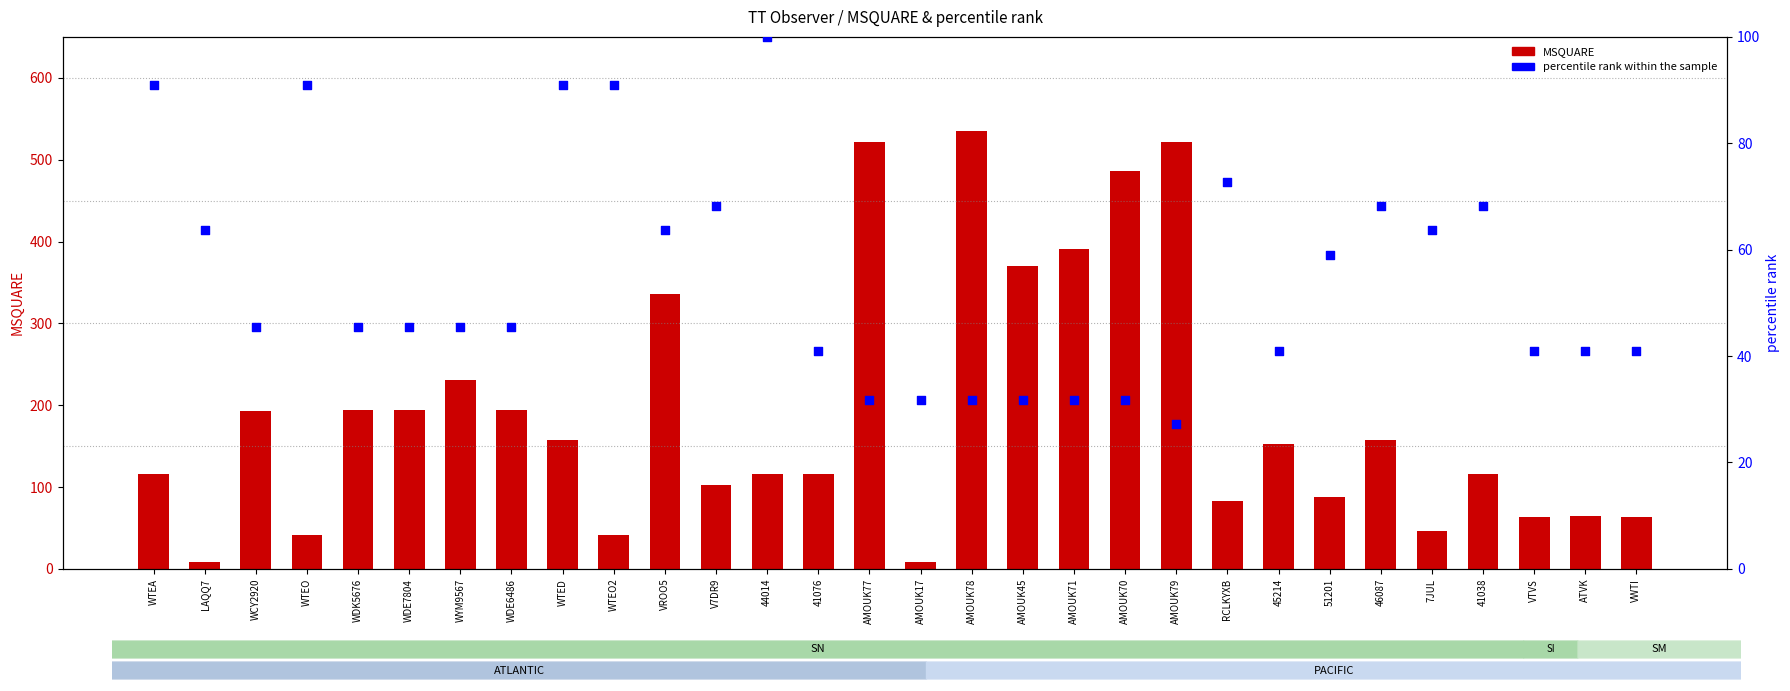

At which category is the sum across all series the highest?

AMOUK78